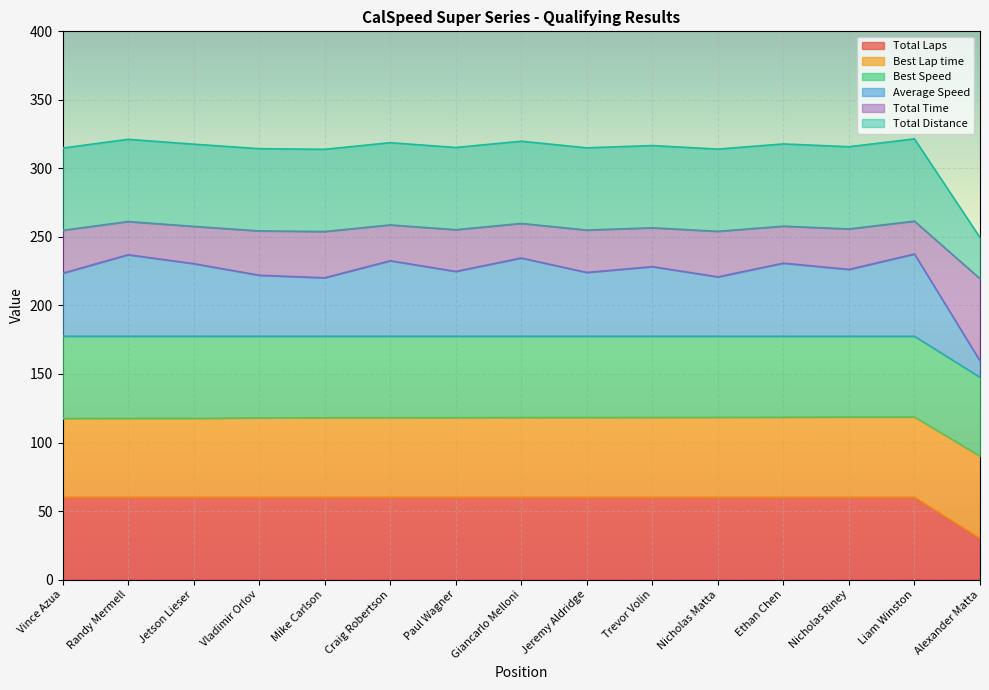

What is the label of the 7th point from the left?

Paul Wagner